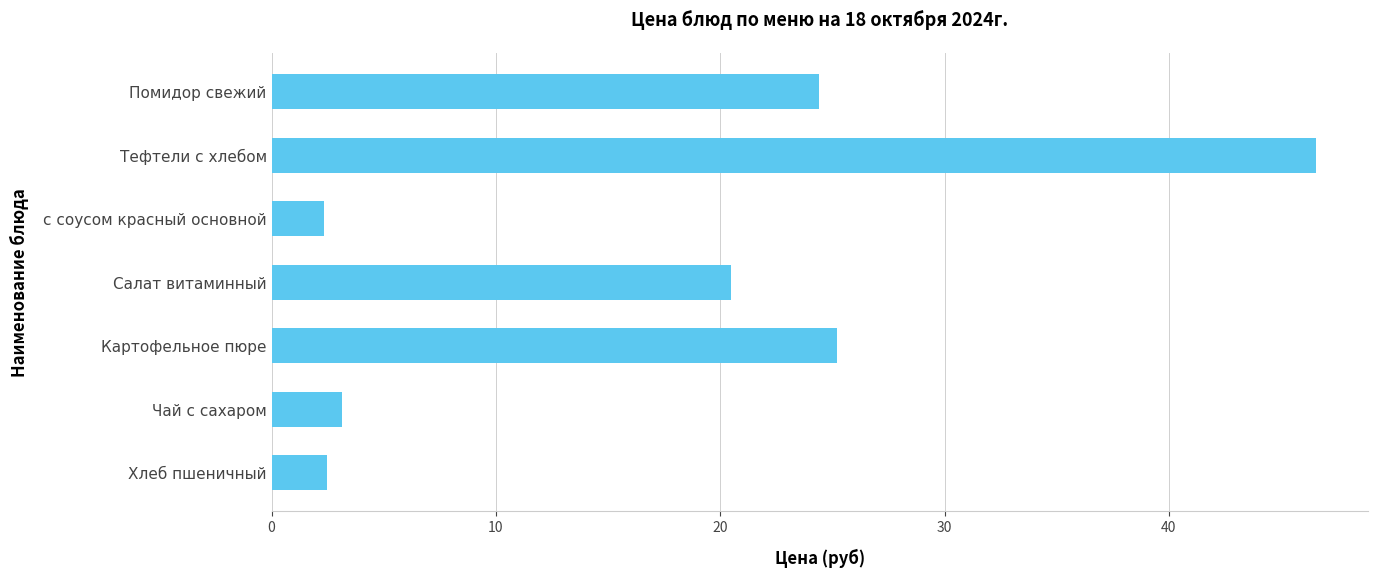

What is the sum of all values?

124.6